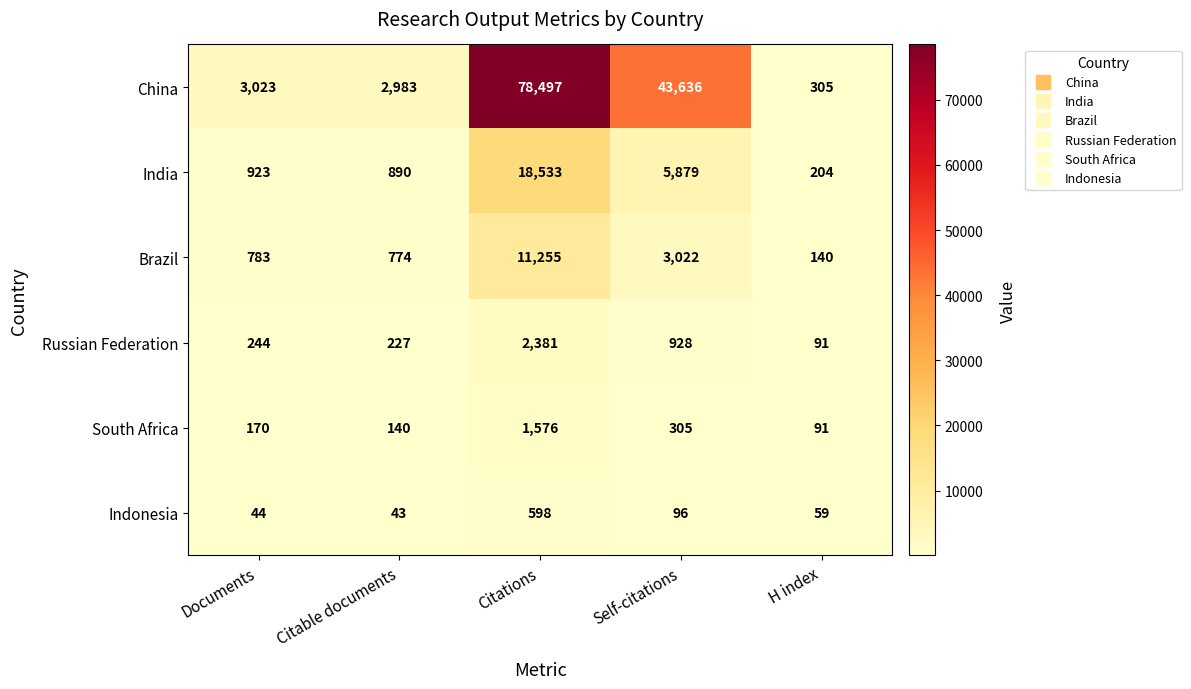

Reading left to right, transcribe all the data shown in this chart.

China: Documents=3023	Citable documents=2983	Citations=78497	Self-citations=43636	H index=305
India: Documents=923	Citable documents=890	Citations=18533	Self-citations=5879	H index=204
Brazil: Documents=783	Citable documents=774	Citations=11255	Self-citations=3022	H index=140
Russian Federation: Documents=244	Citable documents=227	Citations=2381	Self-citations=928	H index=91
South Africa: Documents=170	Citable documents=140	Citations=1576	Self-citations=305	H index=91
Indonesia: Documents=44	Citable documents=43	Citations=598	Self-citations=96	H index=59